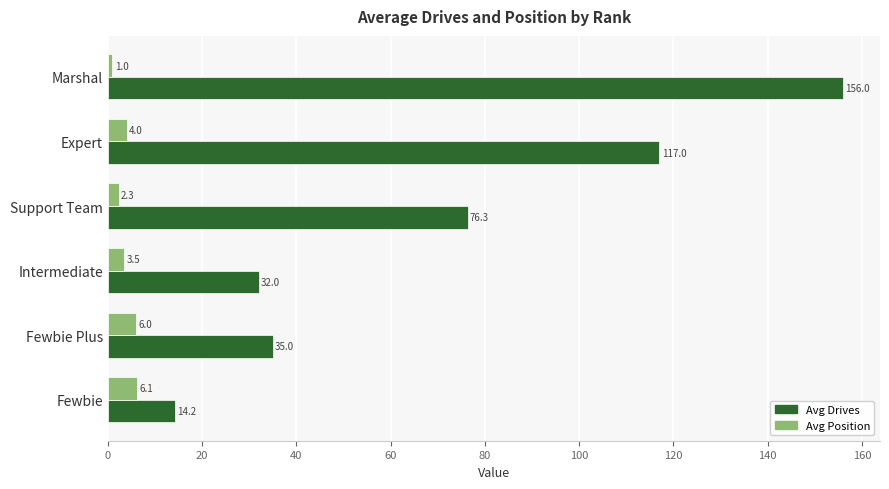

What is the difference between the maximum and minimum values in the Avg Position series?

5.1